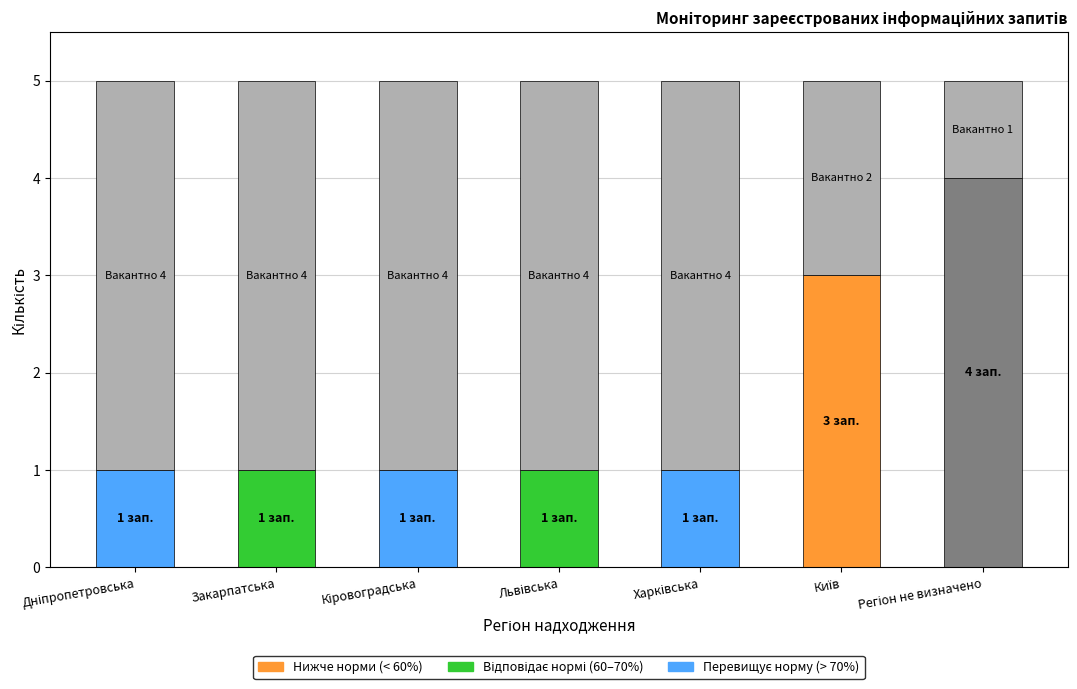

How many data points in РАЗОМ ЗАПИТУВАЧІВ are above 1?

2